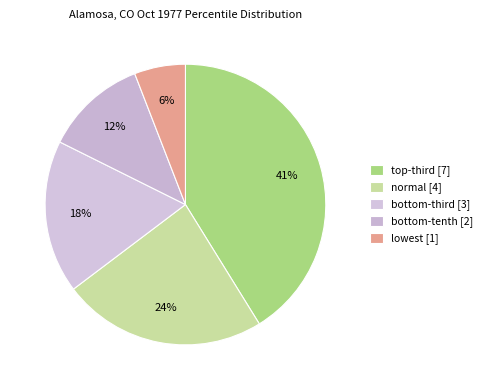

How many segments does this pie chart have?

5